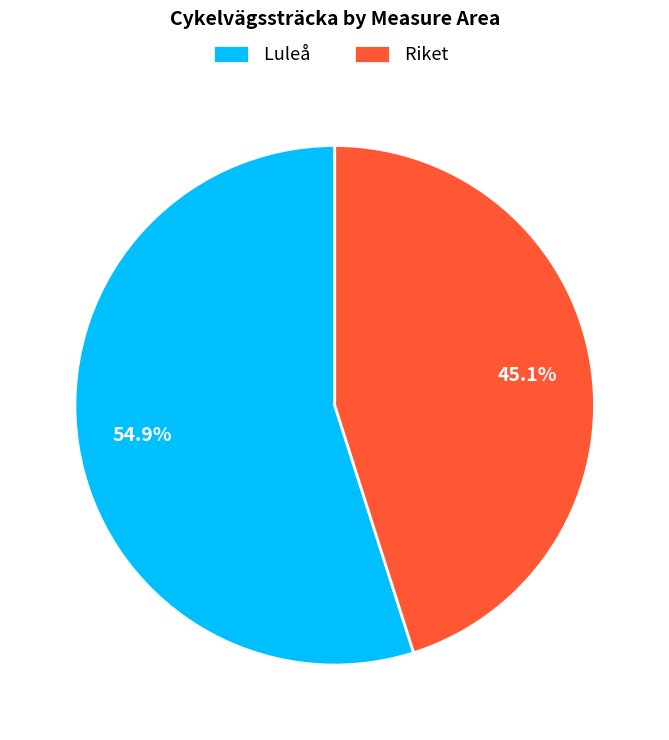

Approximately how many times larger is the value at Riket compared to Luleå?

0.8